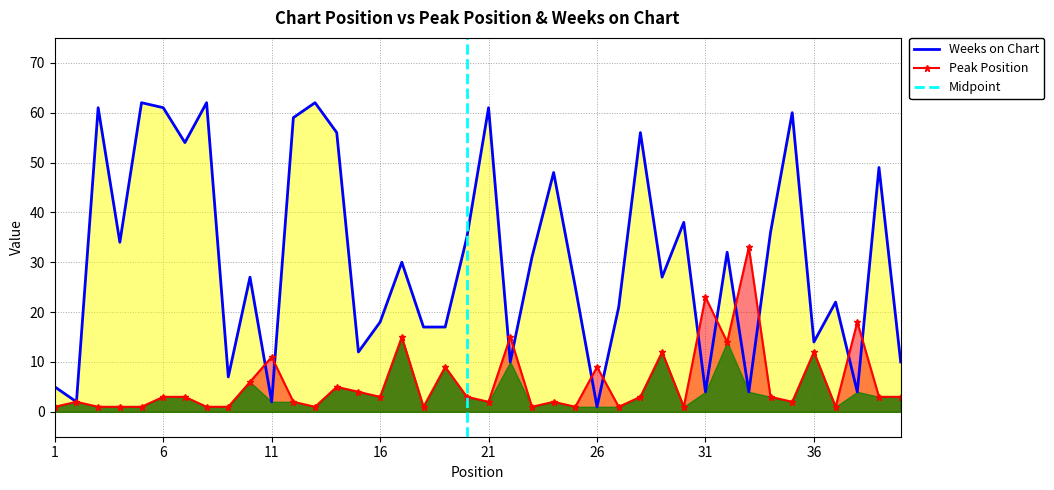

What is the total value across all series at 39?

52